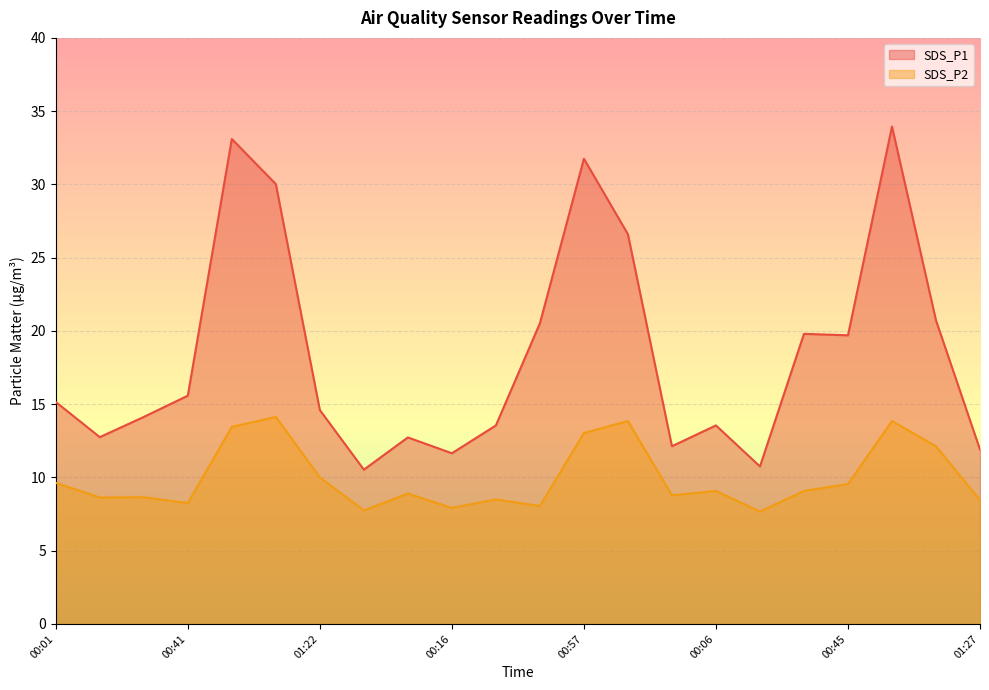

Which has a higher value, 01:07 or 00:19?

01:07